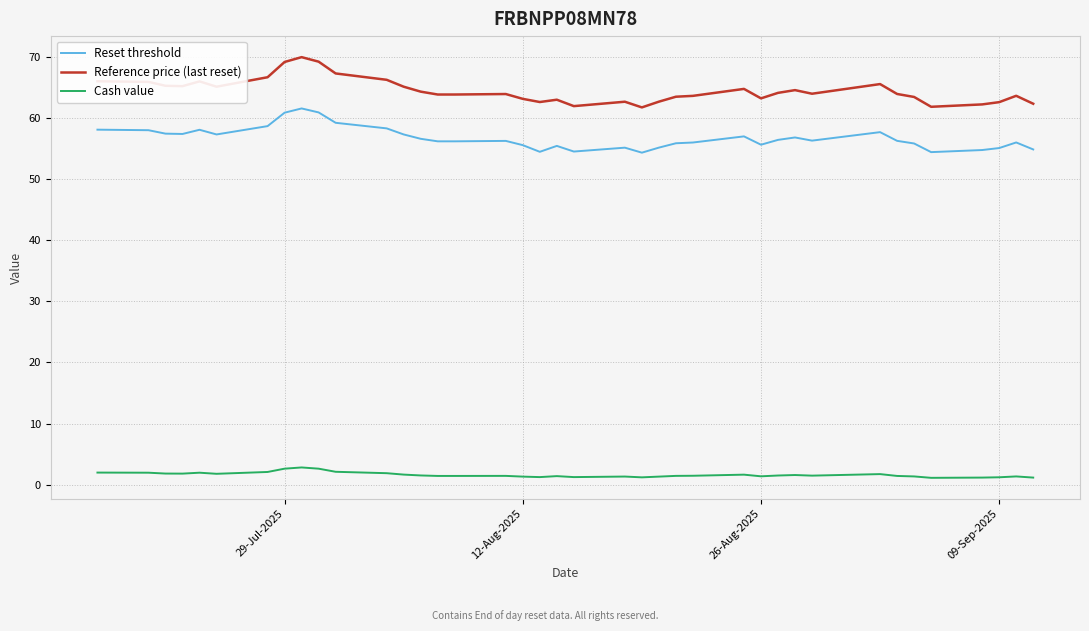

True or false: Reference price (last reset) and Cash value intersect in this chart.

False